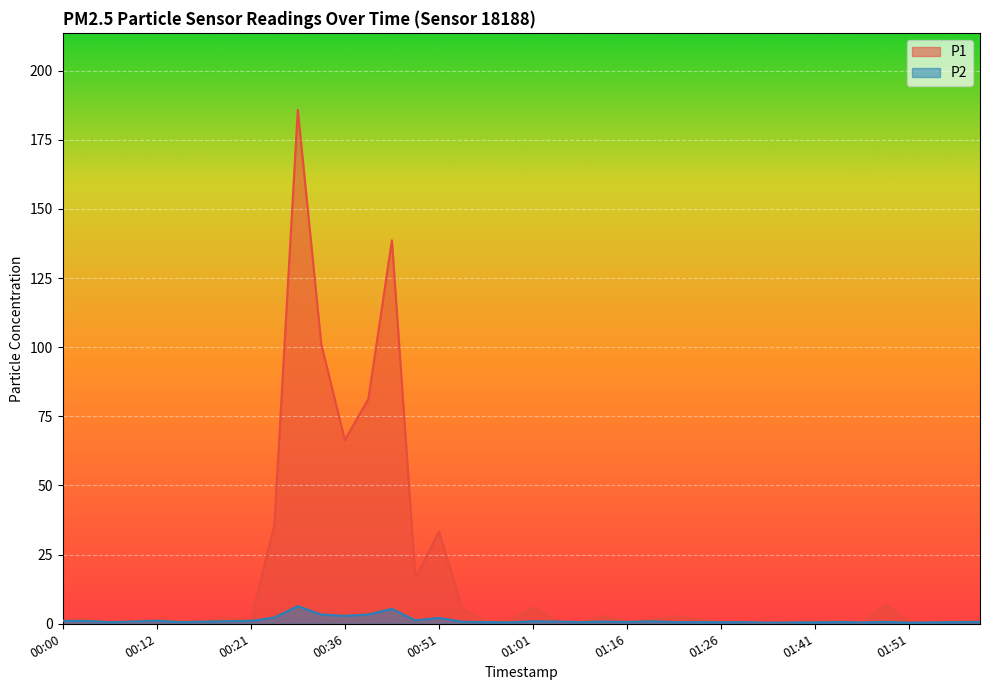

True or false: P1 and P2 cross at least once.

False